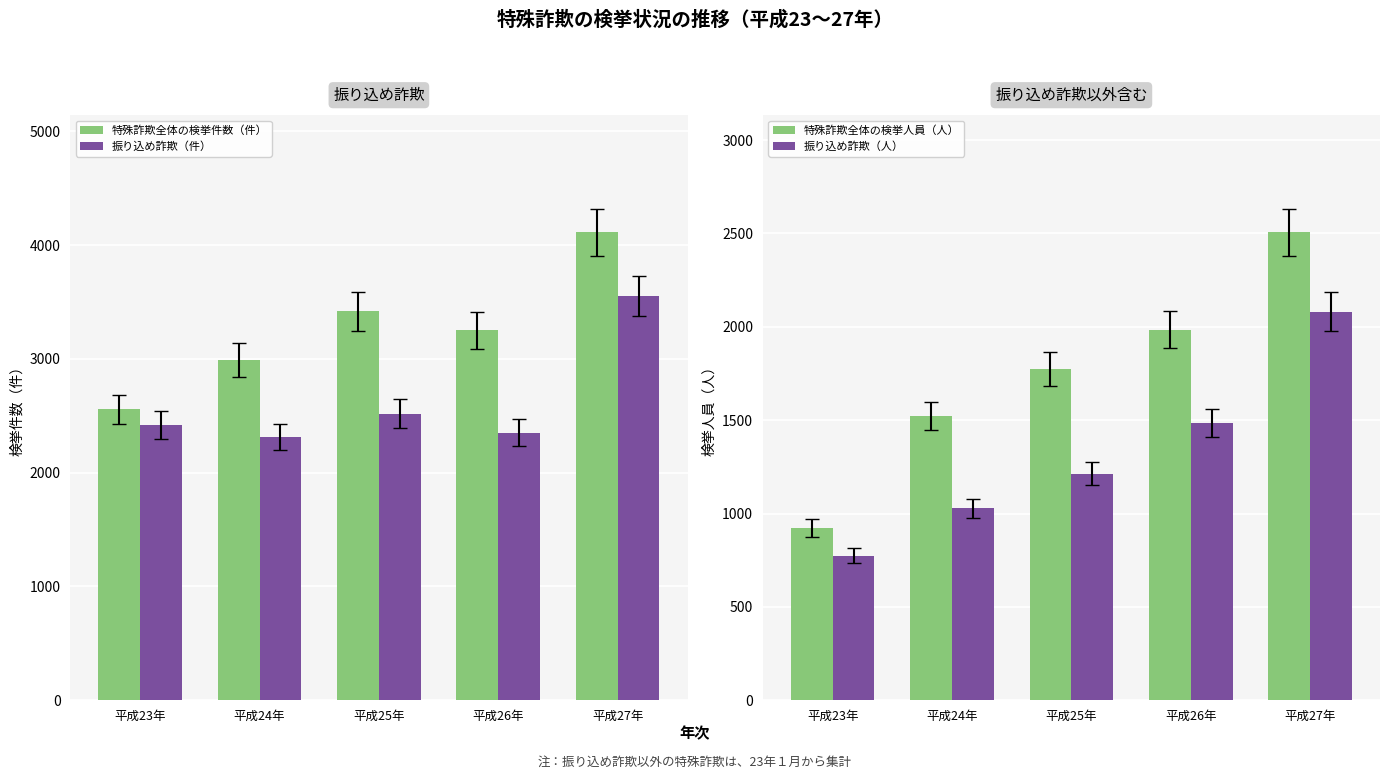

What is the difference between the maximum and second lowest values in the 振り込め詐欺（件） series?

1204